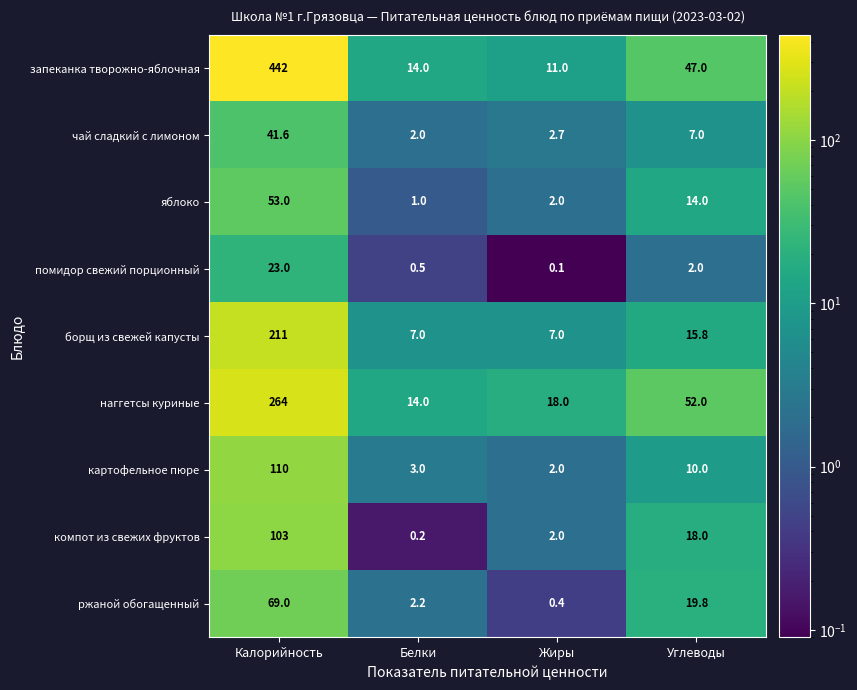

What is the smallest value displayed?

0.1